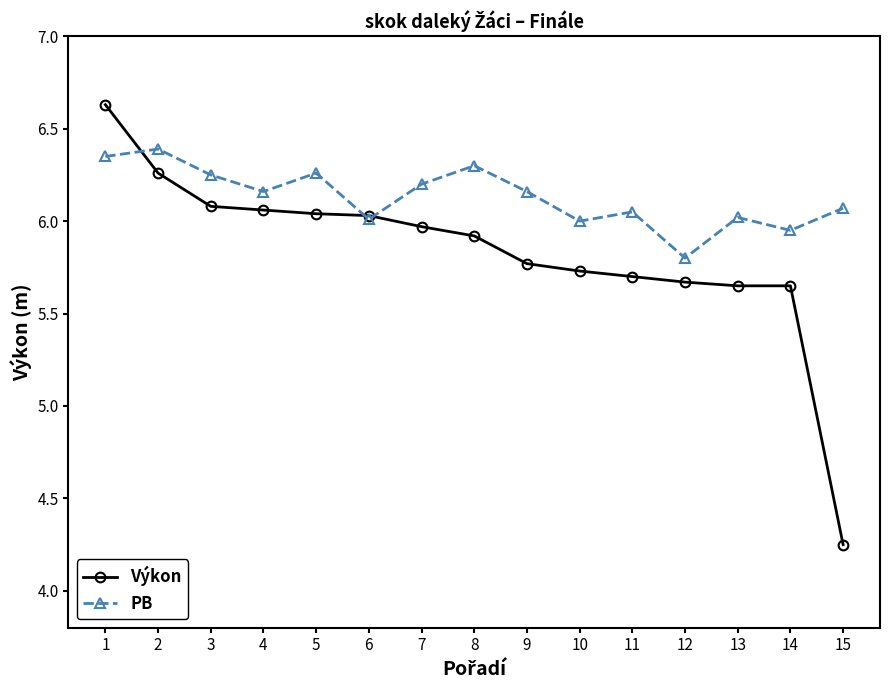

The Výkon series shows 10.1 at 5. True or false?

False